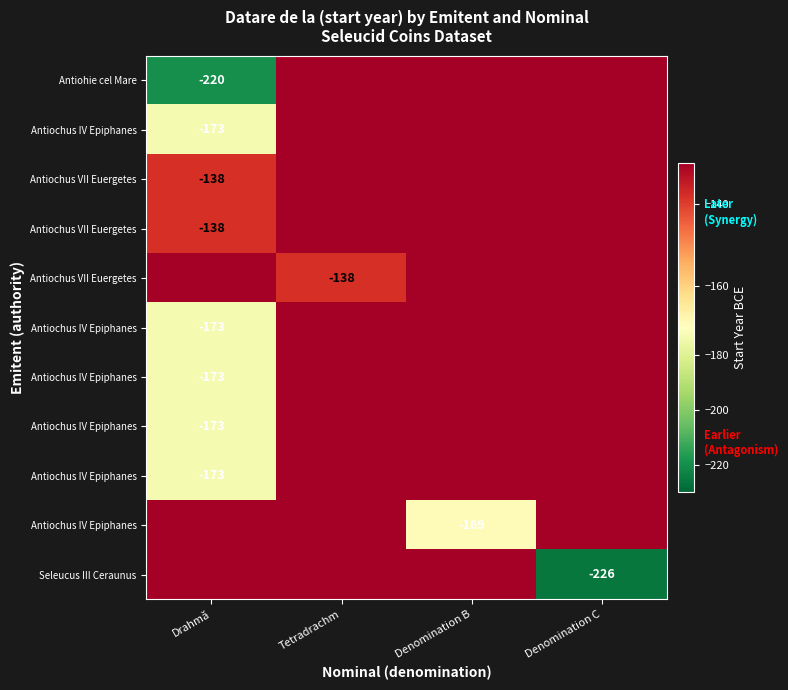

What is the minimum value shown in the chart?

-226